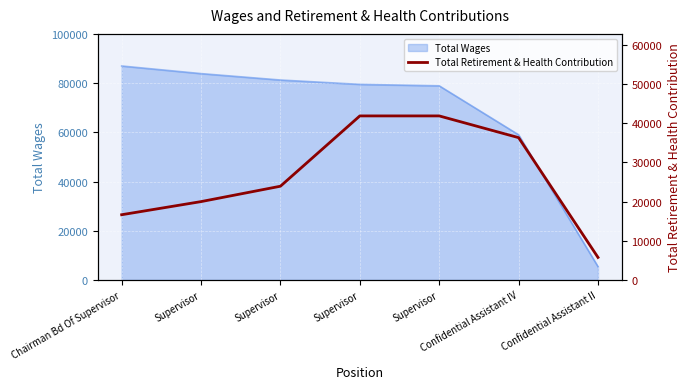

The value at Supervisor is 23935. True or false?

True